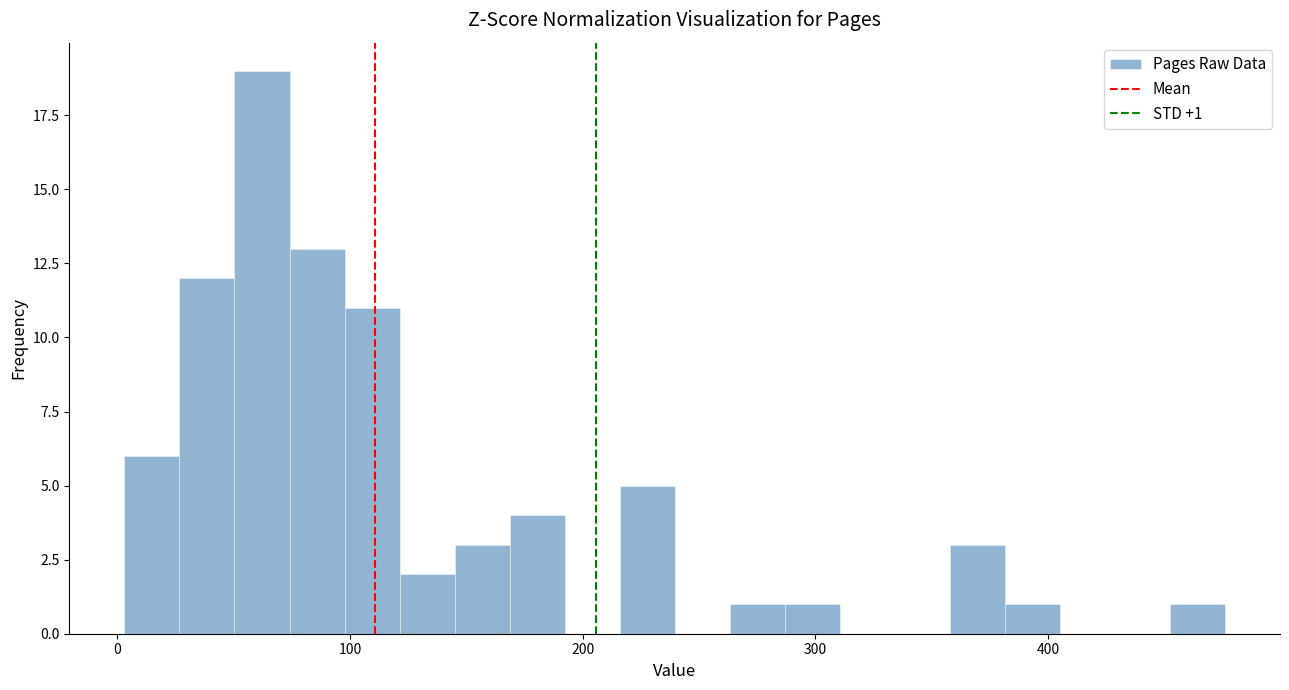

Read against the x-axis, roughly where is the centre of the tallest bar?

60